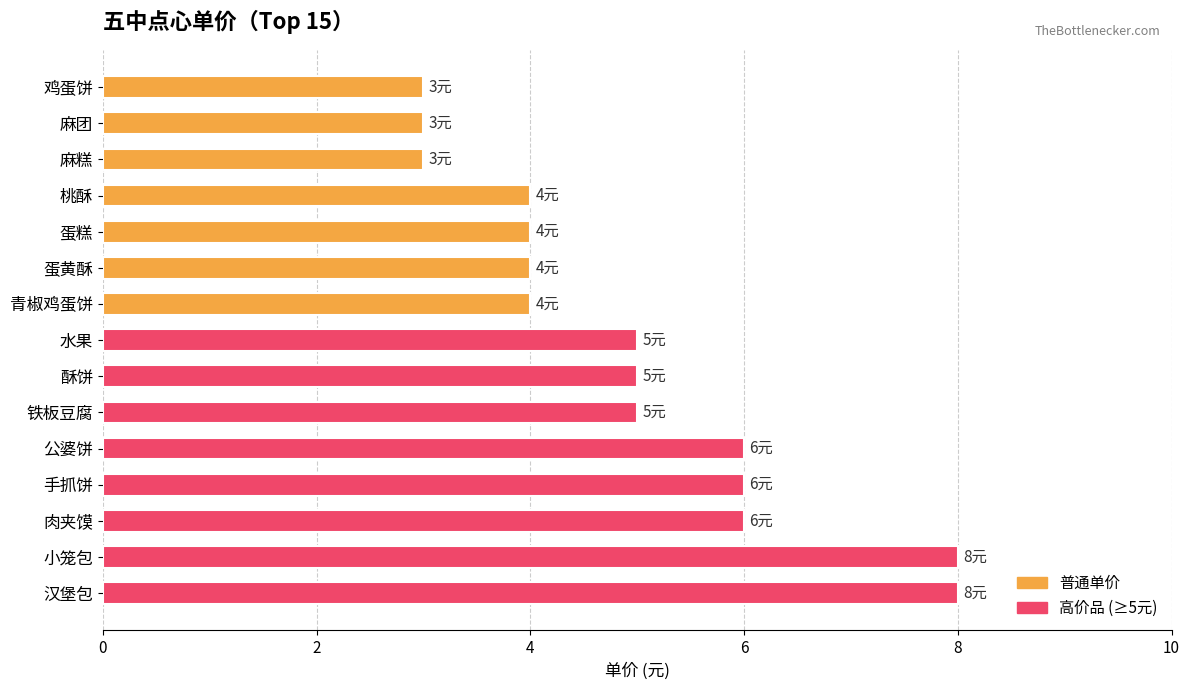

Is it true that the value at 蛋糕 is 4?

True